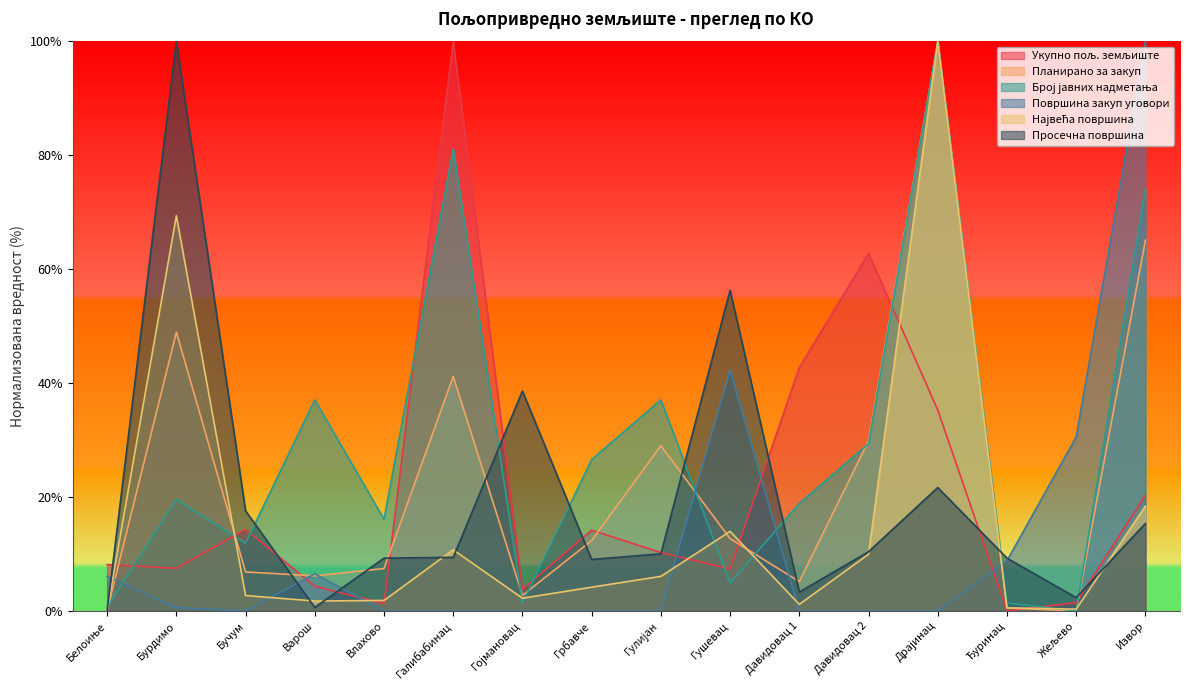

Which label corresponds to the largest value in the chart?

Драјинац